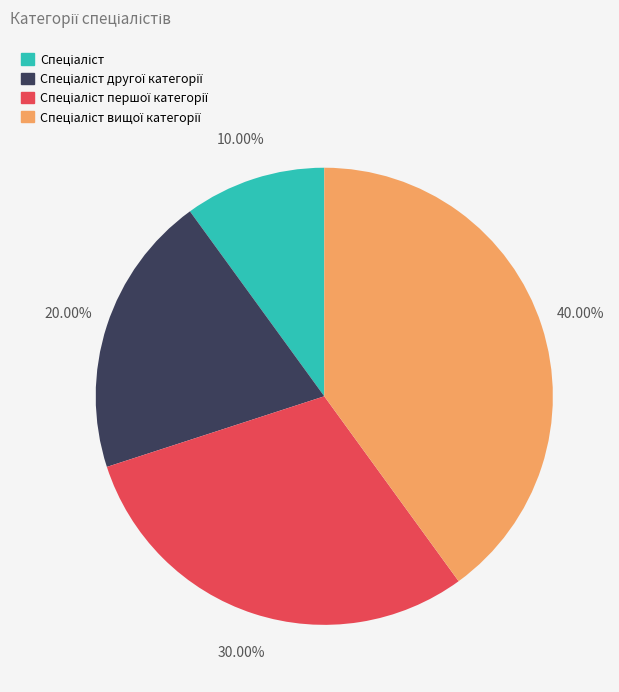

To the nearest percent, what is the difference between the largest and smallest slice percentages?

30%